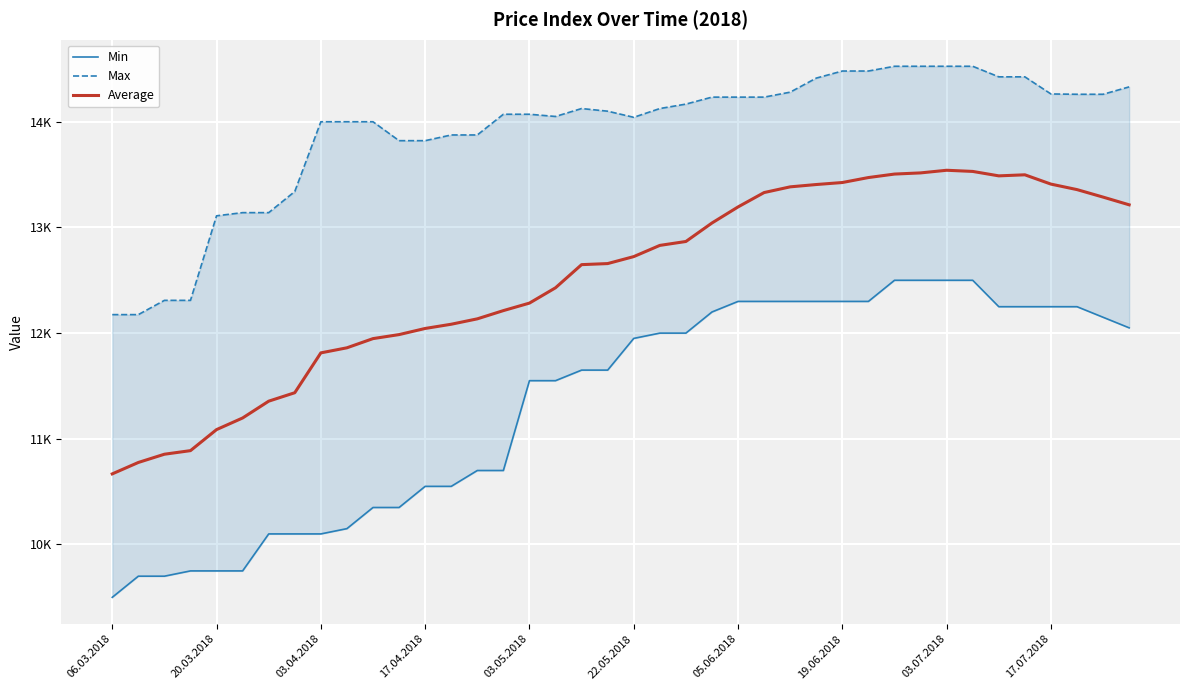

Is the value of Min at 22.05.2018 greater than the value of Average at 17.07.2018?

No